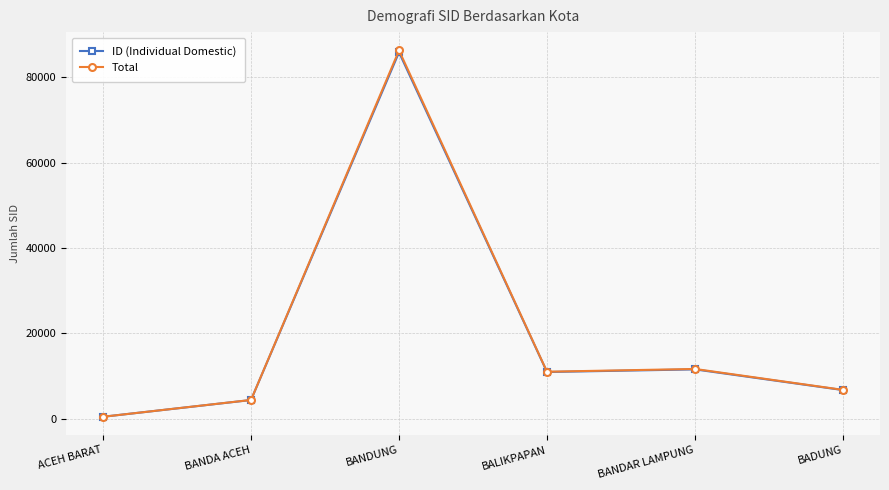

True or false: Total and ID (Individual Domestic) intersect in this chart.

False